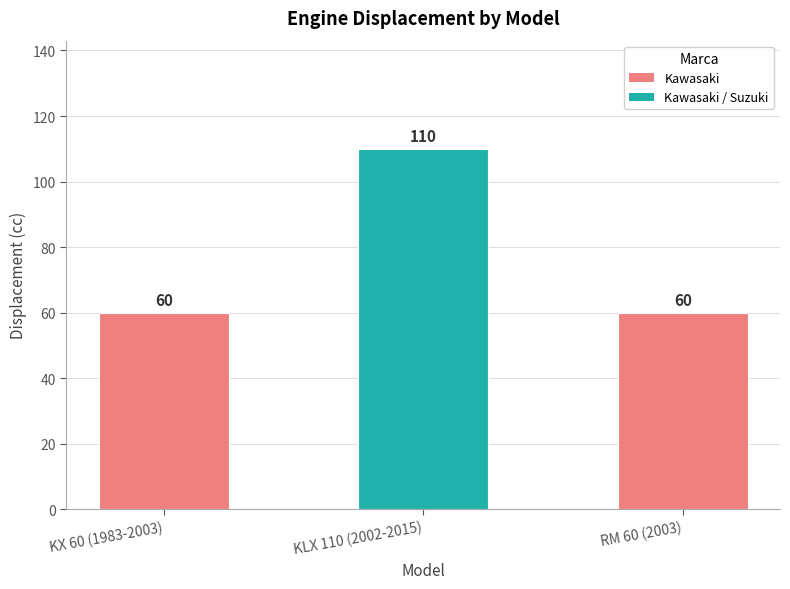

Count the number of data series in this chart.

1